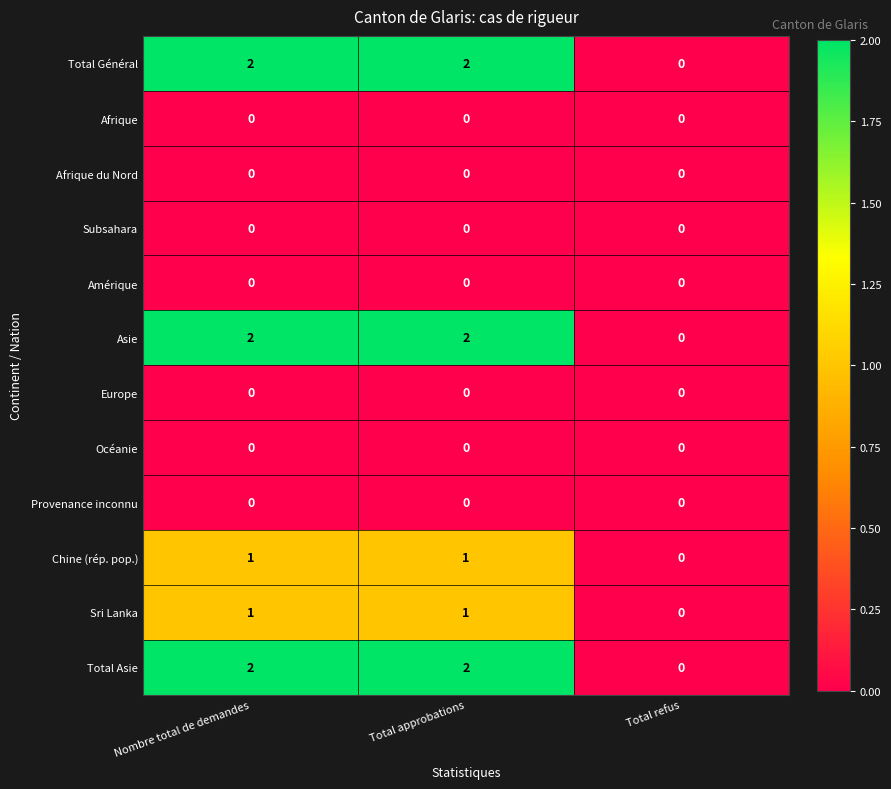

The value of Sri Lanka at Nombre total de demandes is 2. True or false?

False